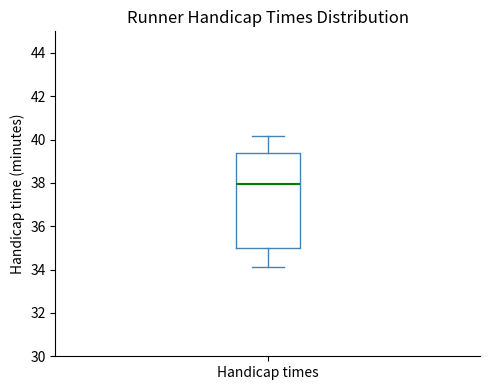

Transcribe this box plot: give where the median line is, the range the box spans, and where the two whiskers end, as read against the y-axis. The values are not printed on the chart, so give them approximately, as read against the axis.

median 38.0, box 35.0 to 39.4, whiskers 34.2 to 40.2